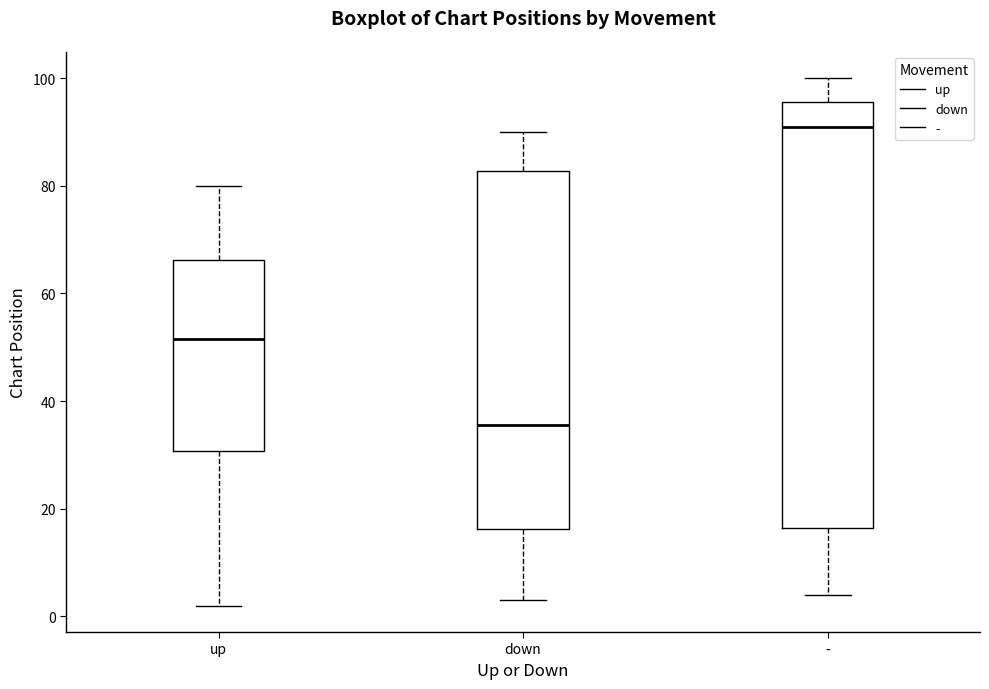

Which box is the tallest, from its lower edge to its upper edge?

-